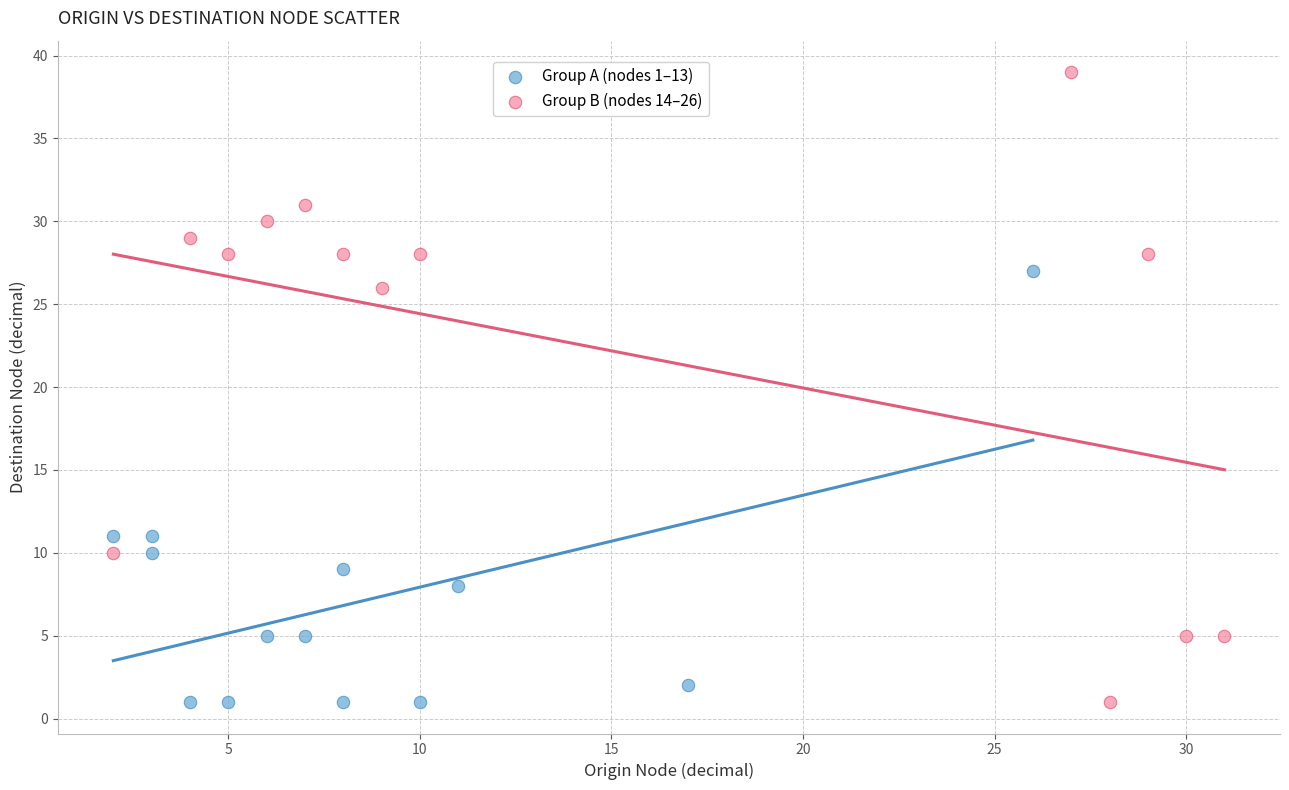

Which series reaches the maximum Y coordinate?

Group B (nodes 14–26)